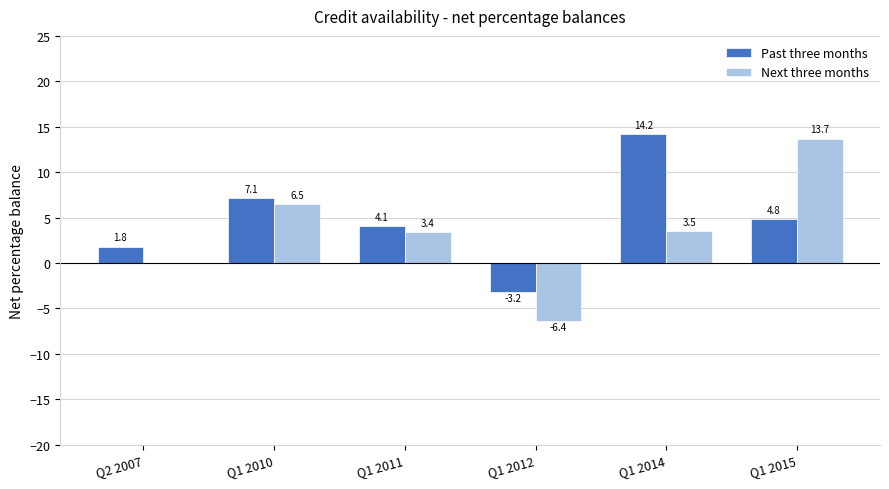

Between Q2 2007 and Q1 2012, which series saw the biggest shift?

Next three months